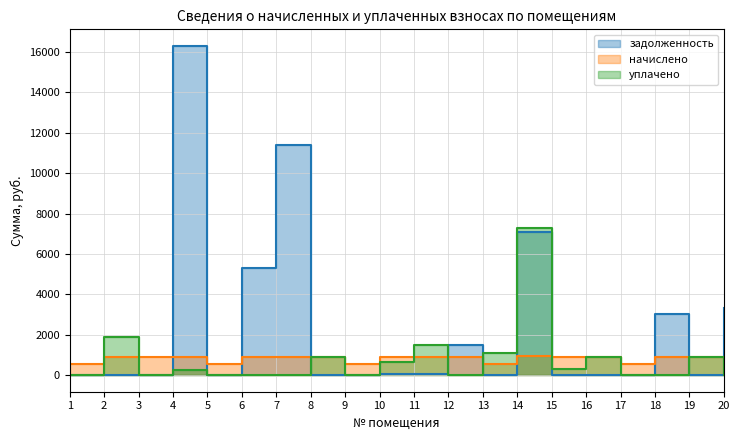

How many lines are shown in the chart?

3